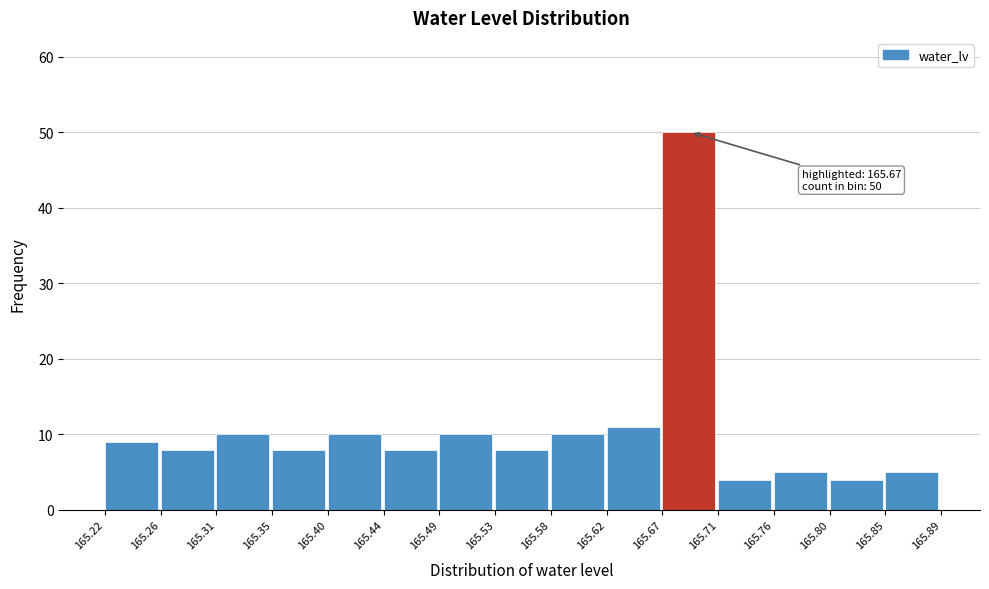

Over which range of the x-axis is the bar tallest?

165.67 to 165.71